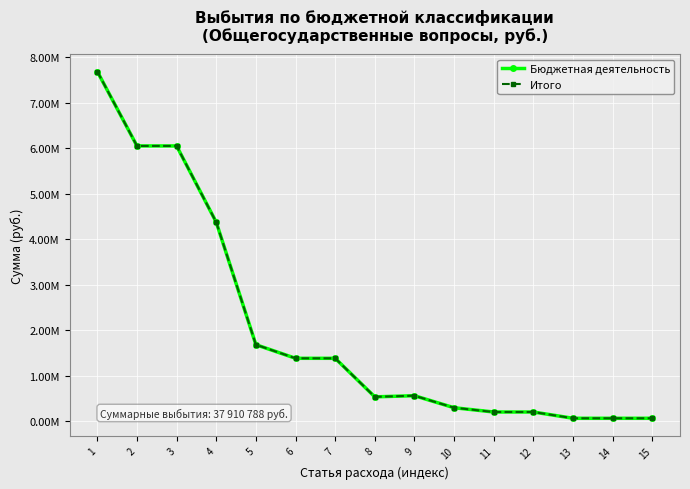

Between 10 and 12, which series saw the biggest shift?

Бюджетная деятельность